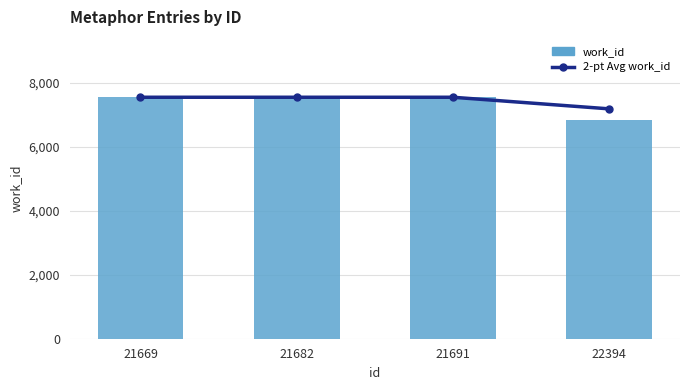

Reading right to left, extract all data points from this chart.

2-pt Avg work_id: 7178.5	7541.0	7541.0	7541.0
work_id: 6816.0	7541.0	7541.0	7541.0